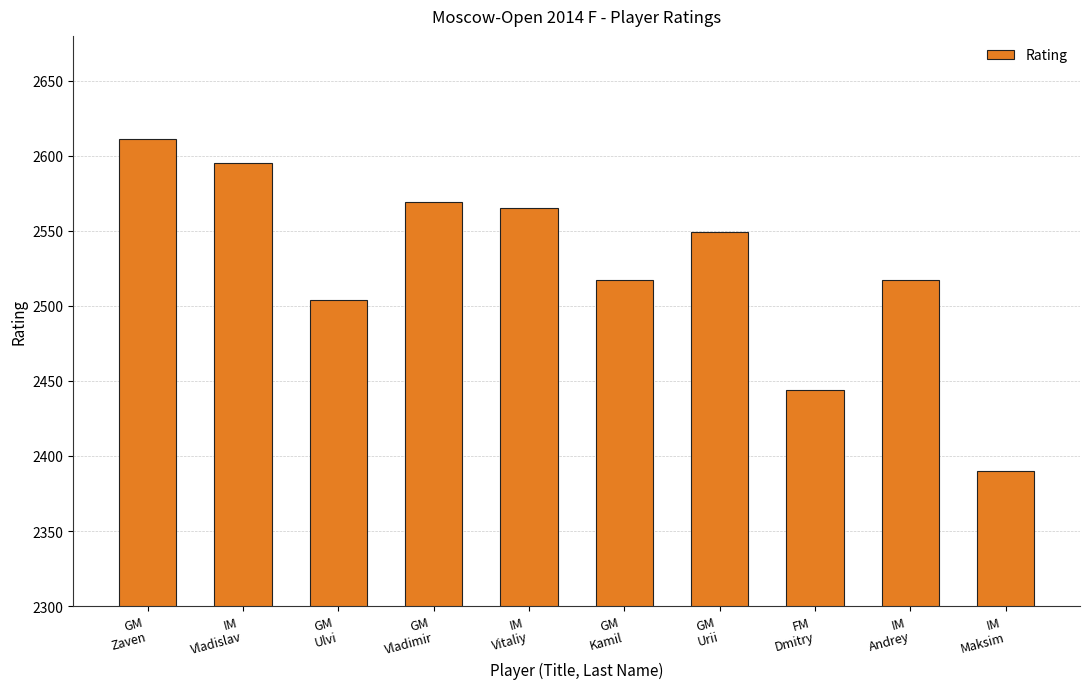

What is the change in value from GM
Zaven to GM
Urii?

-62